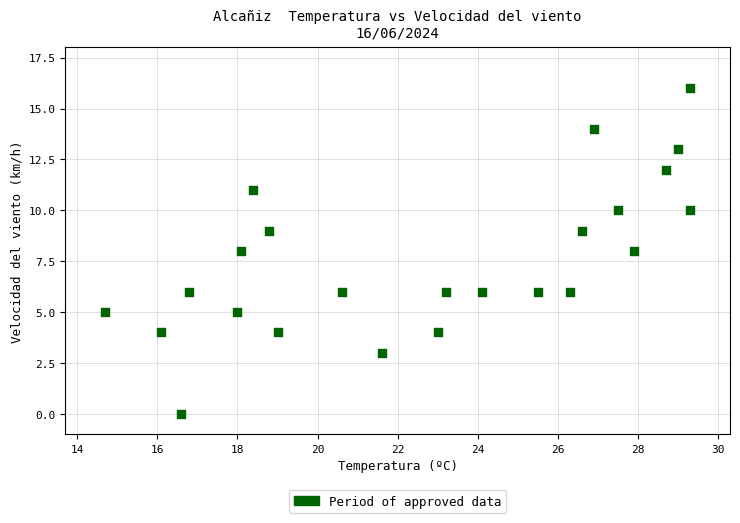

What is the range of Y values (max minus min)?

16